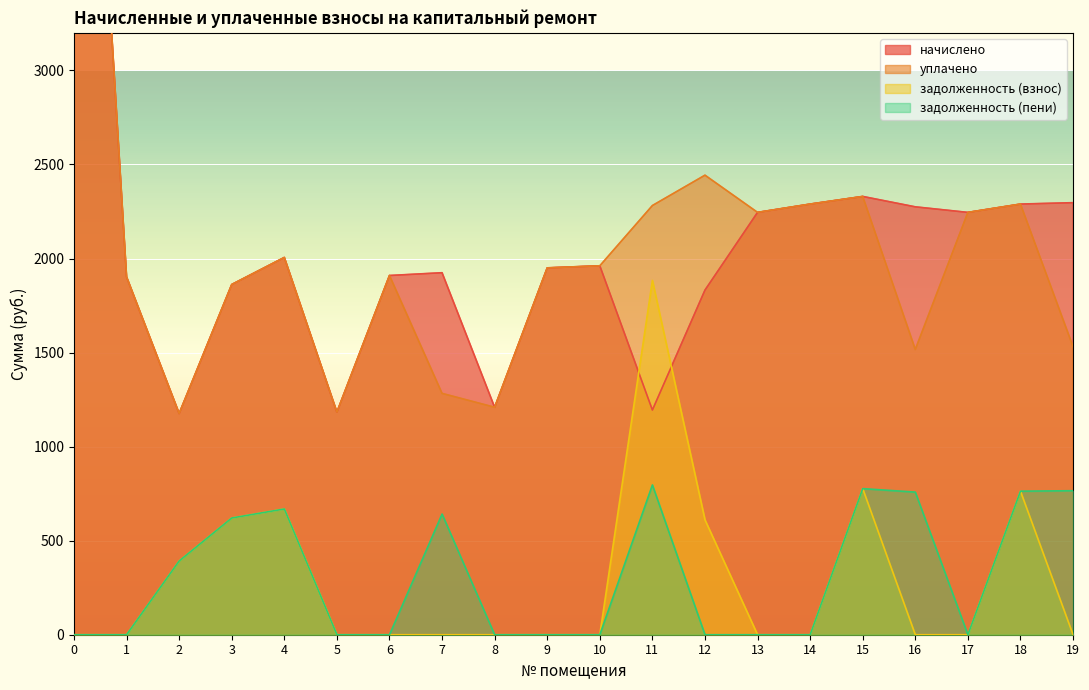

Reading left to right, list all the values displayed in this chart.

начислено: 0=6474.4	1=1902.5	2=1176.2	3=1862.0	4=2005.7	5=1183.5	6=1909.9	7=1924.6	8=1209.3	9=1950.4	10=1961.5	11=1194.6	12=1832.4	13=2245.4	14=2289.6	15=2330.2	16=2274.9	17=2245.4	18=2289.6	19=2297.0
уплачено: 0=6474.4	1=1902.5	2=1176.2	3=1862.0	4=2005.7	5=1183.5	6=1909.9	7=1283.1	8=1209.3	9=1950.4	10=1961.5	11=2281.9	12=2443.2	13=2245.4	14=2289.6	15=2330.2	16=1516.6	17=2245.4	18=2289.6	19=1531.2
задолженность (взнос): 0=0.0	1=0.0	2=392.1	3=620.6	4=668.6	5=0.0	6=0.0	7=0.0	8=0.0	9=0.0	10=0.0	11=1883.7	12=610.8	13=0.0	14=0.0	15=776.7	16=0.0	17=0.0	18=763.2	19=0.0
задолженность (пени): 0=0.0	1=0.0	2=392.1	3=620.6	4=668.6	5=0.0	6=0.0	7=641.5	8=0.0	9=0.0	10=0.0	11=796.4	12=0.0	13=0.0	14=0.0	15=776.7	16=758.3	17=0.0	18=763.2	19=765.7